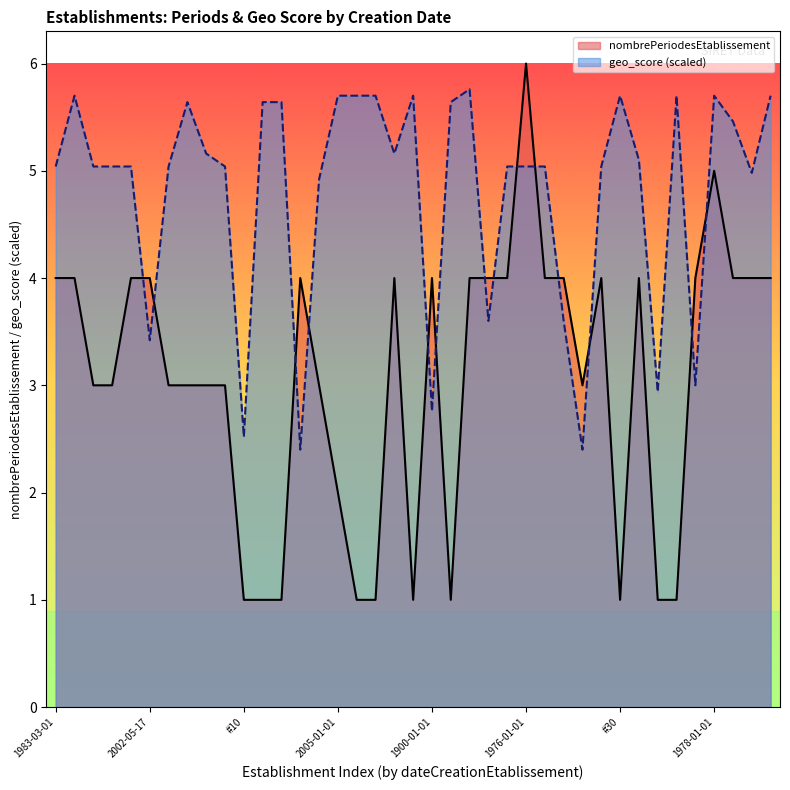

The value of nombrePeriodesEtablissement at  is 1.0. True or false?

True